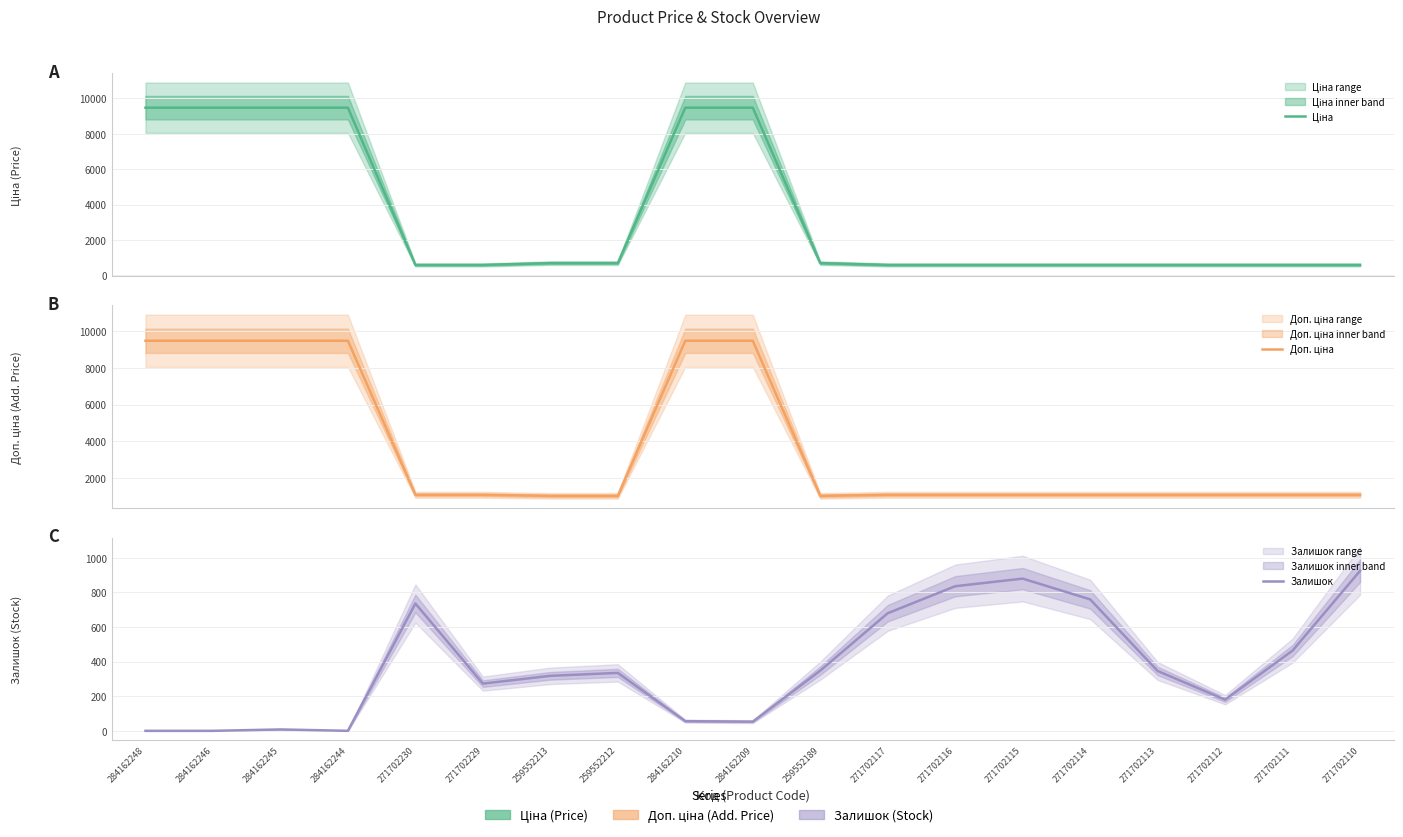

How many categories are shown in the chart?

19